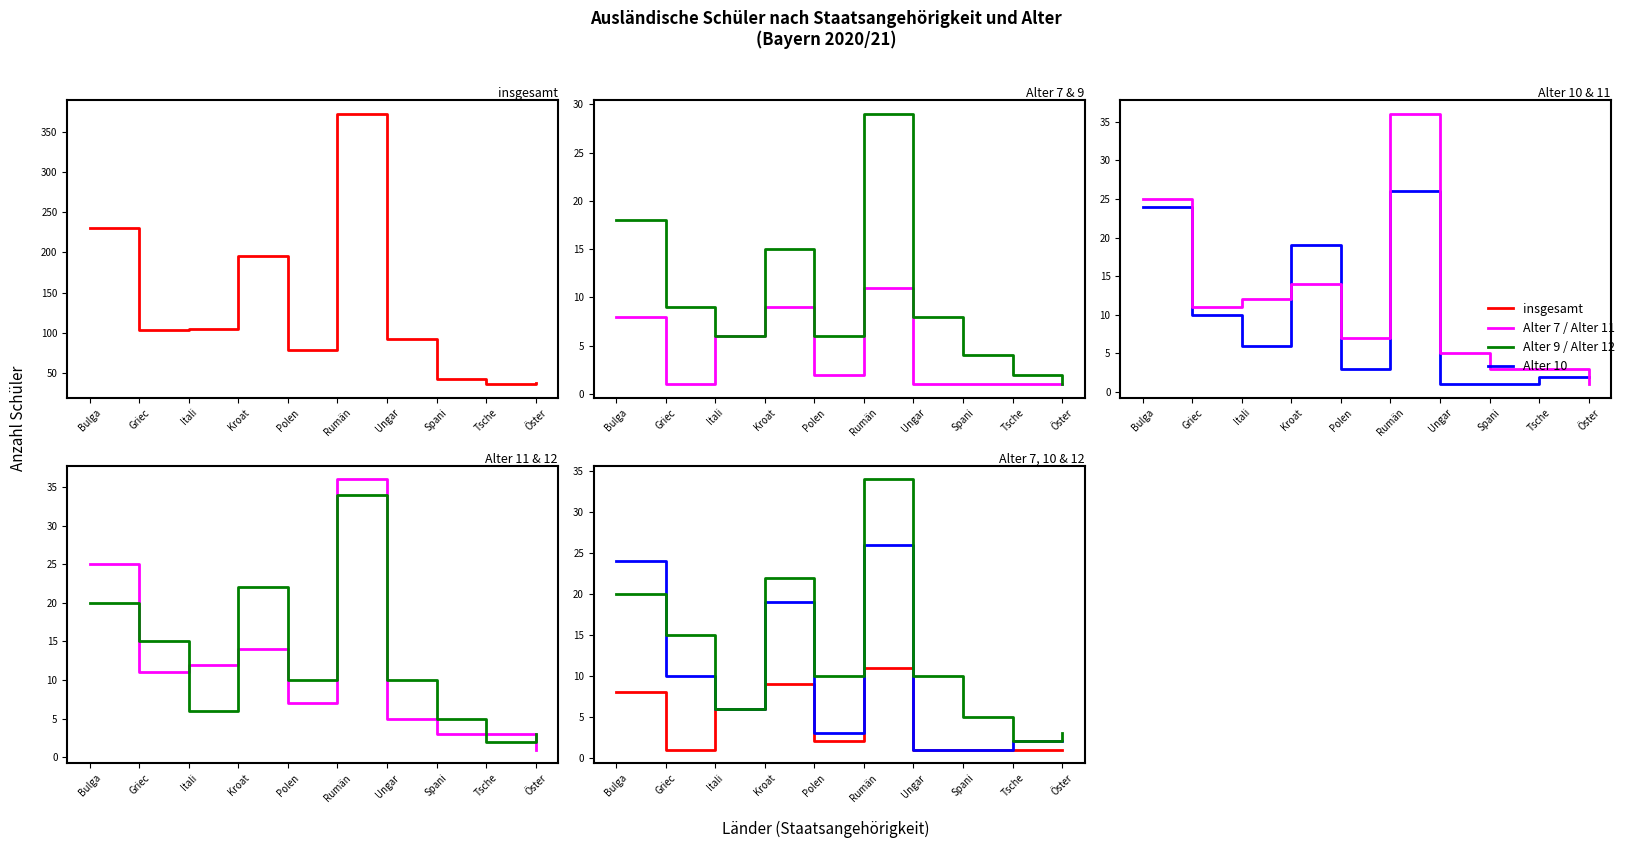

What is the difference between the maximum and second lowest values in the insgesamt series?

335